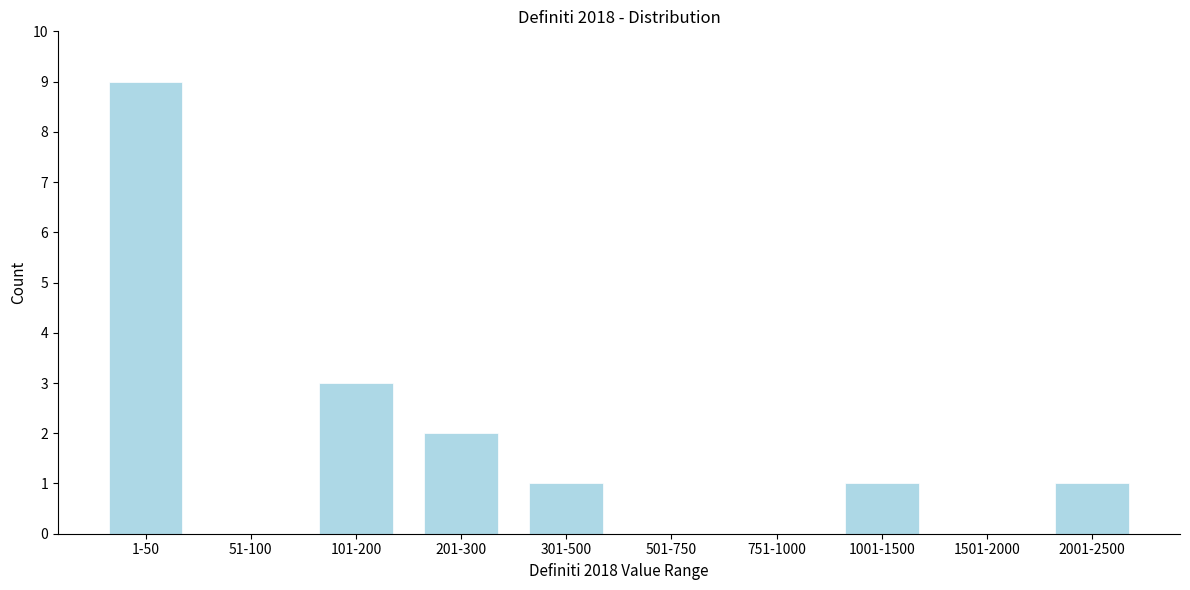

Reading left to right, extract all data points from this chart.

1-50=9	51-100=0	101-200=3	201-300=2	301-500=1	501-750=0	751-1000=0	1001-1500=1	1501-2000=0	2001-2500=1